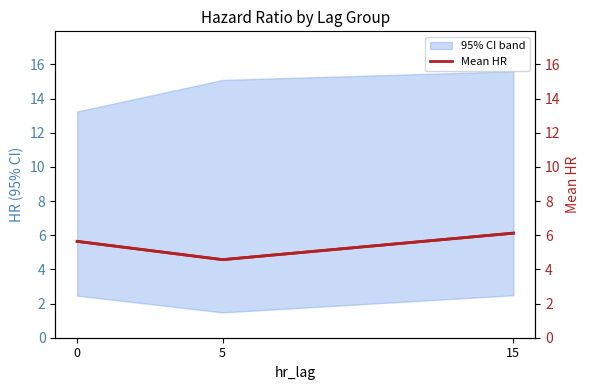

How many data points are above 5?

2